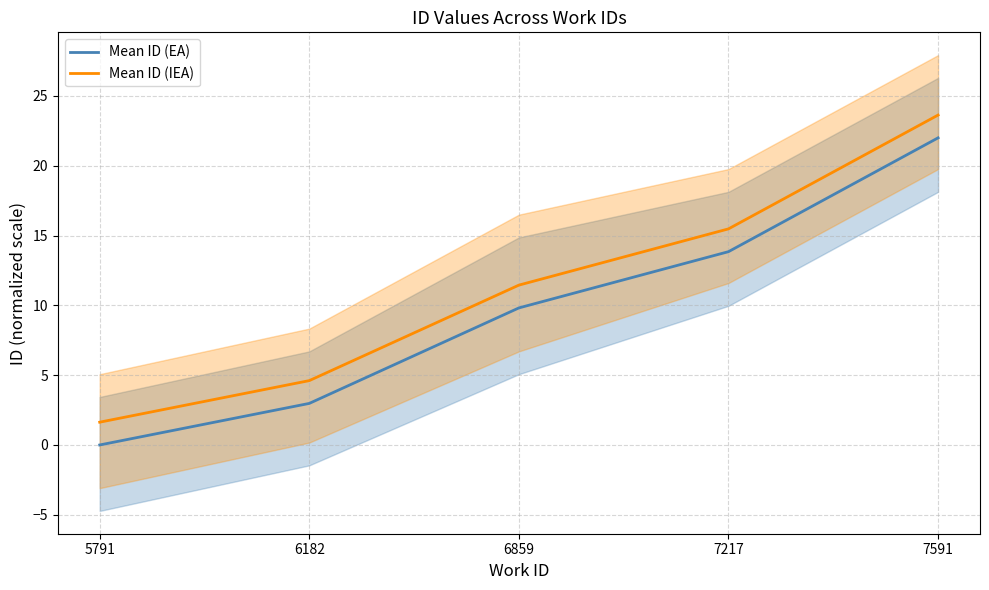

Between 6859 and 7591, which series saw the biggest shift?

Mean ID (IEA)